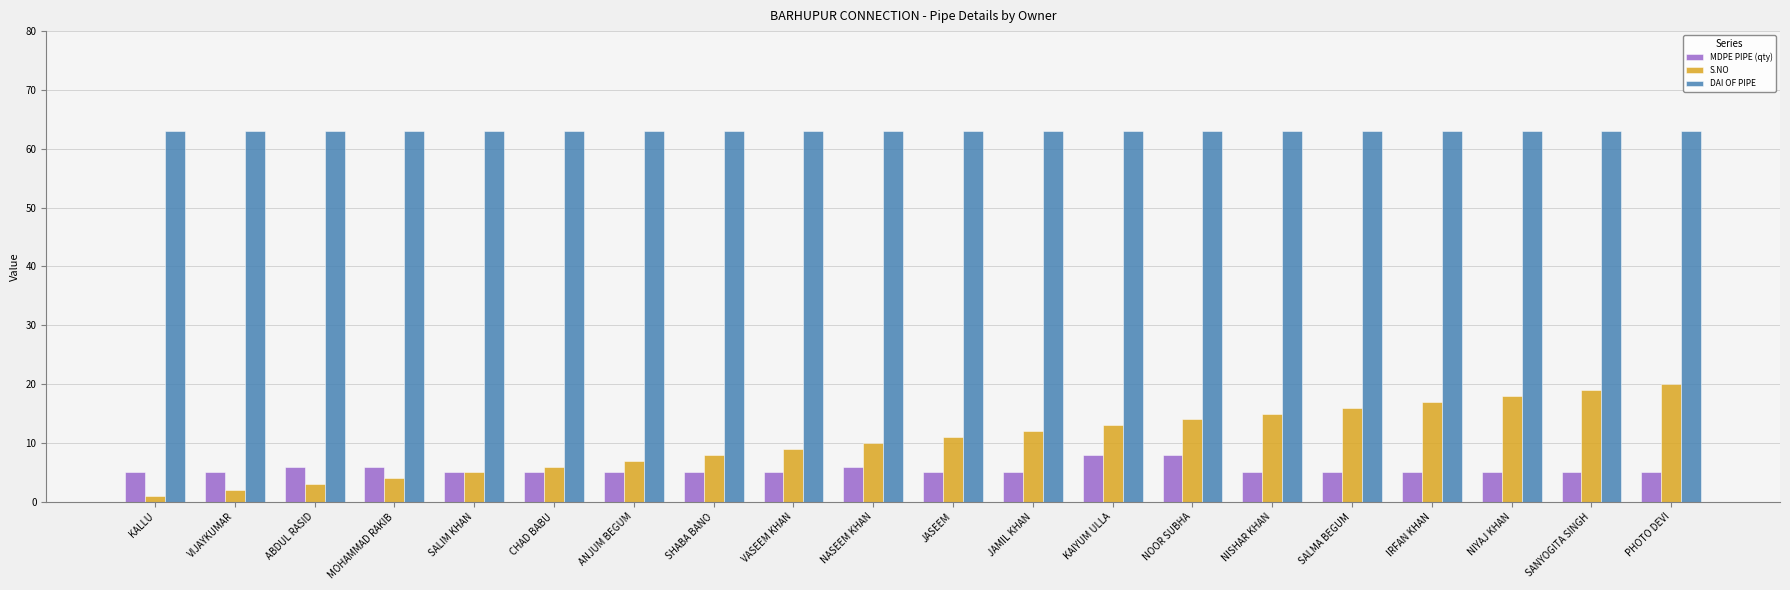

What is the average value of the DAI OF PIPE series?

63